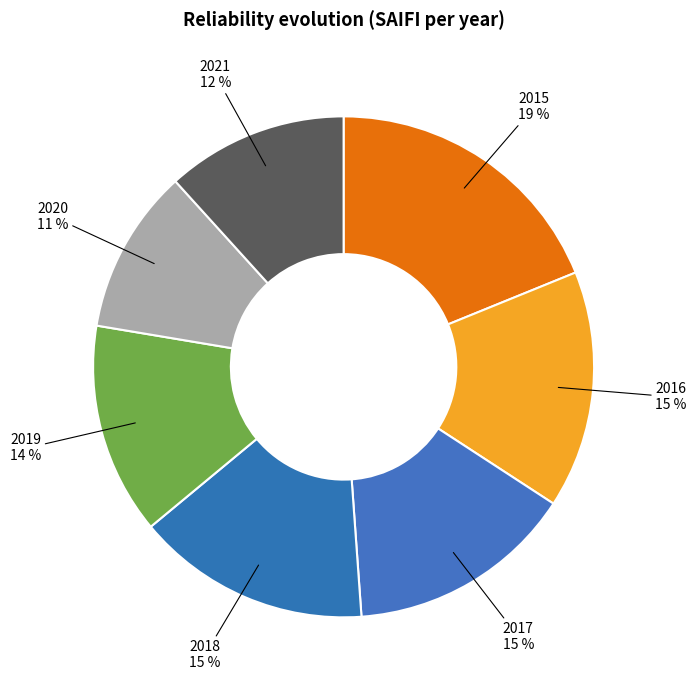

How many segments does this pie chart have?

7